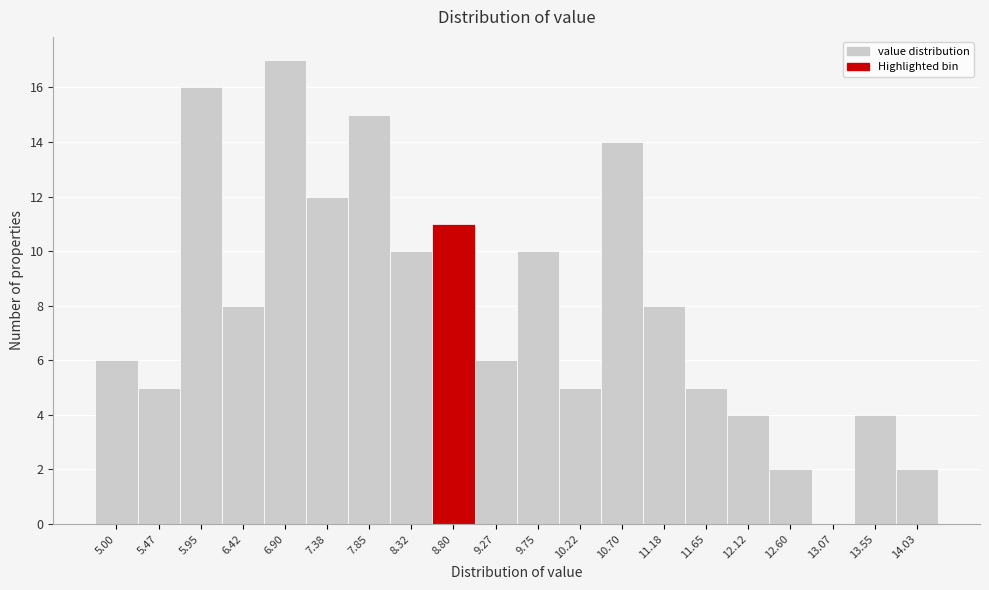

Reading right to left, transcribe all the data shown in this chart.

14.03=2	13.55=4	13.07=0	12.60=2	12.12=4	11.65=5	11.18=8	10.70=14	10.22=5	9.75=10	9.27=6	8.80=11	8.32=10	7.85=15	7.38=12	6.90=17	6.42=8	5.95=16	5.47=5	5.00=6